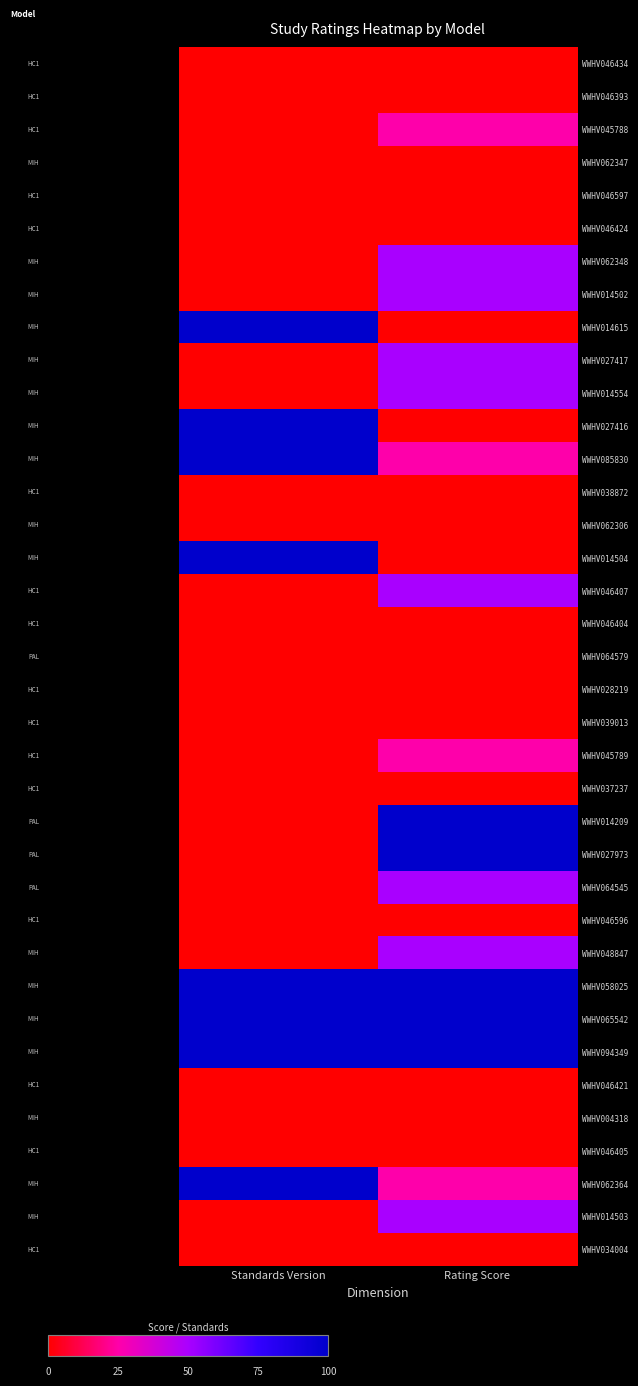

At which category is the sum across all series the highest?

Rating Score